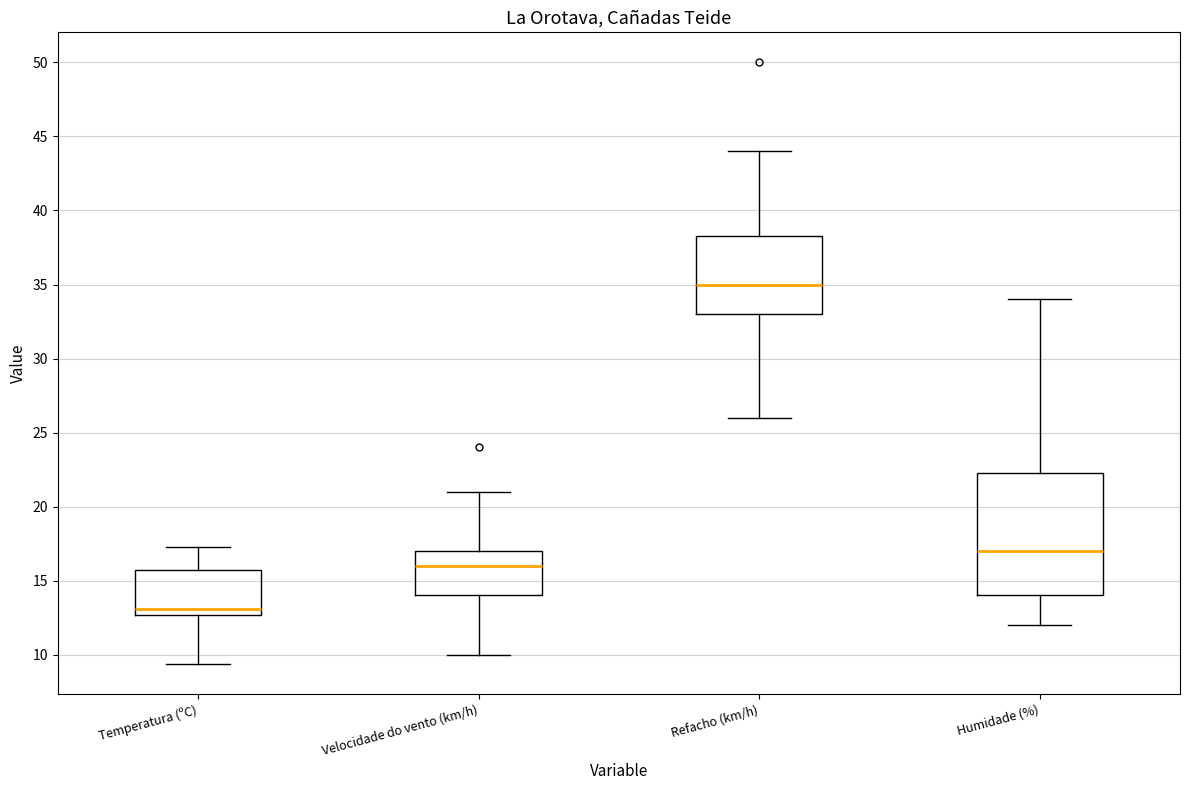

Which box is the tallest, from its lower edge to its upper edge?

Humidade (%)